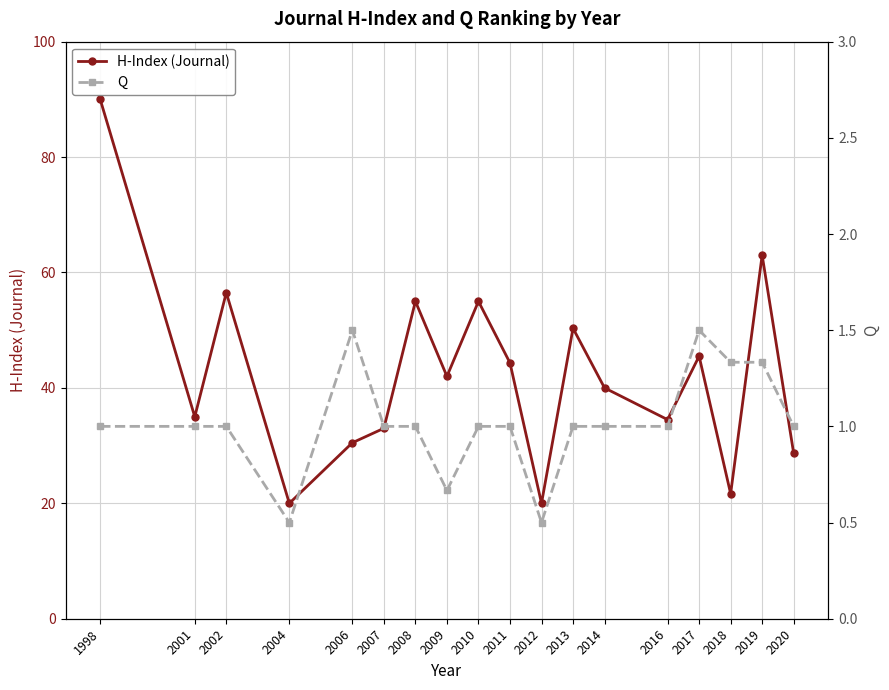

True or false: H-Index (Journal) and Q intersect in this chart.

False